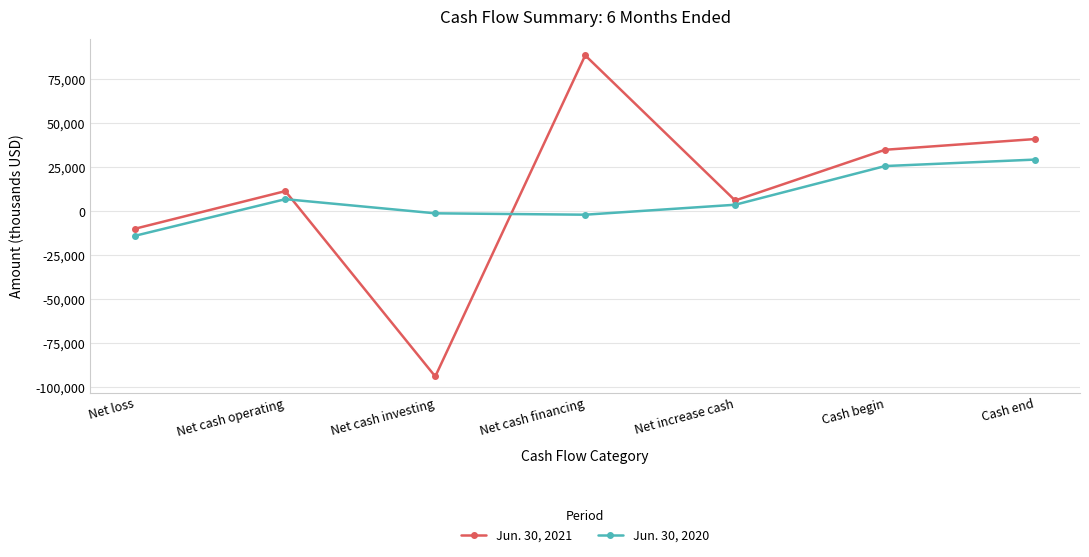

What is the average value of the Jun. 30, 2020 series?

6931